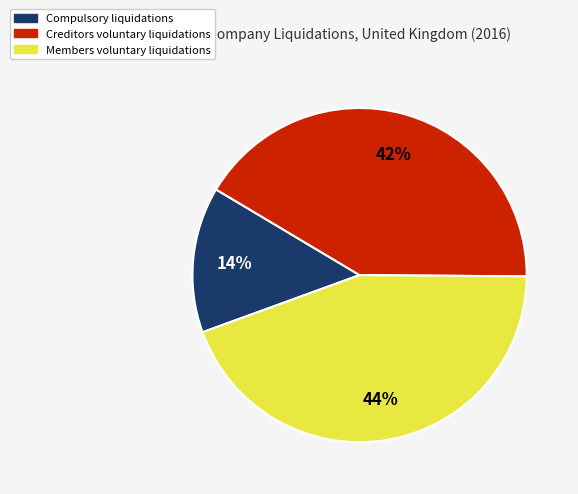

Between Compulsory liquidations and Members voluntary liquidations, which is larger?

Members voluntary liquidations